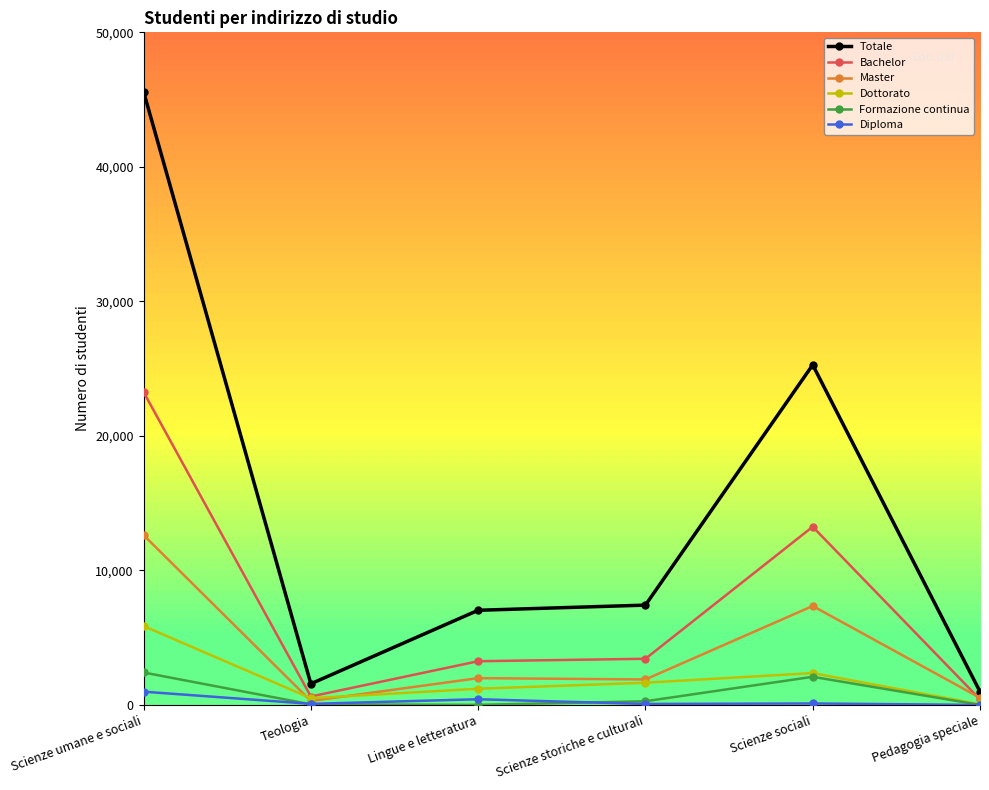

True or false: Bachelor has more than 2 points higher than both neighbors.

False